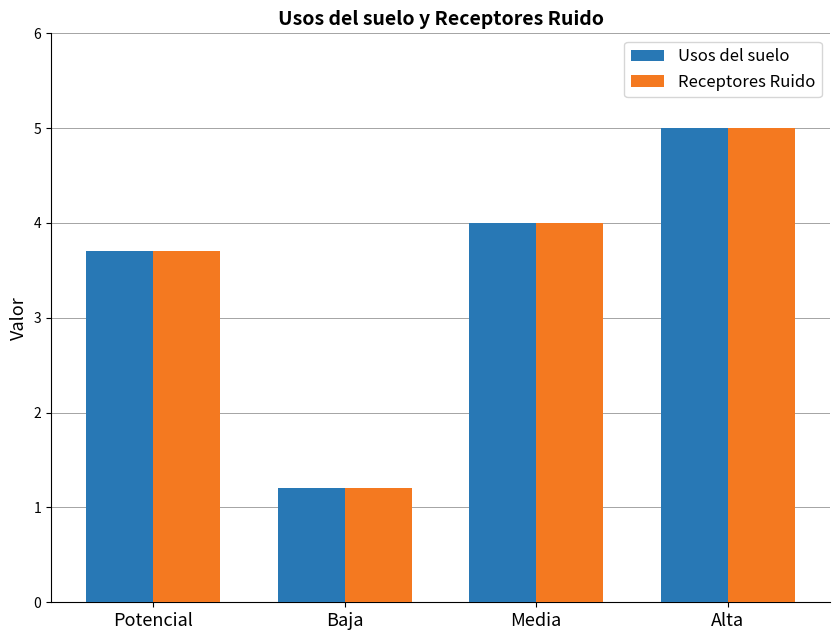

What value does the Usos del suelo series have at Media?

4.0